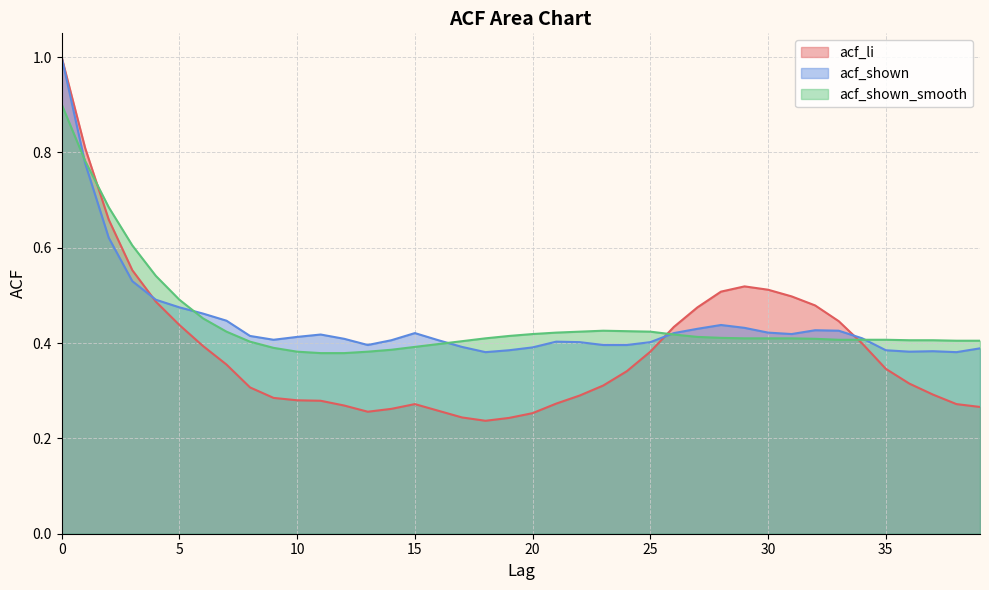

What is the value of the acf_li point at the 18th from the left?

0.2